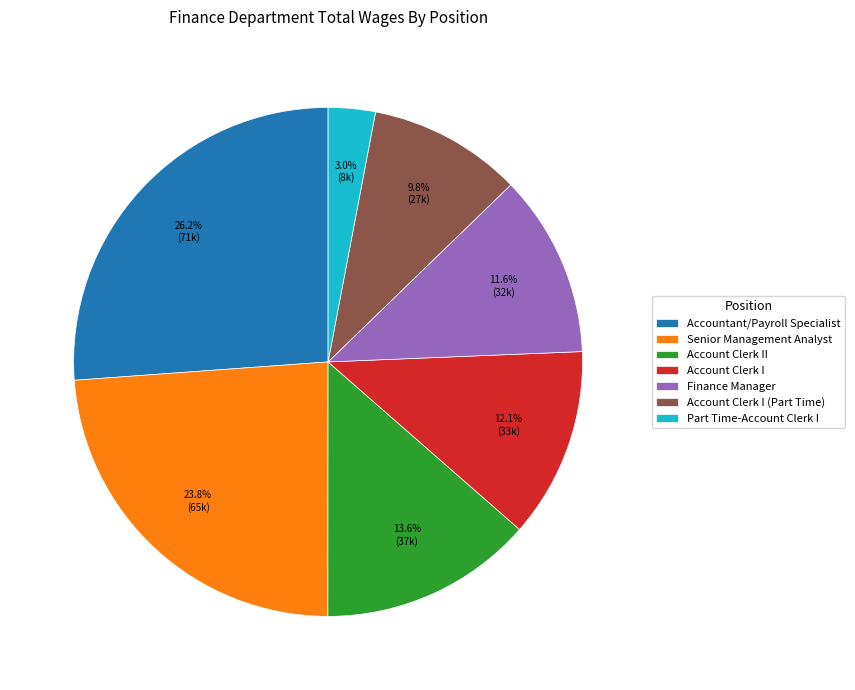

Is it true that Accountant/Payroll Specialist is 26% of the pie?

True